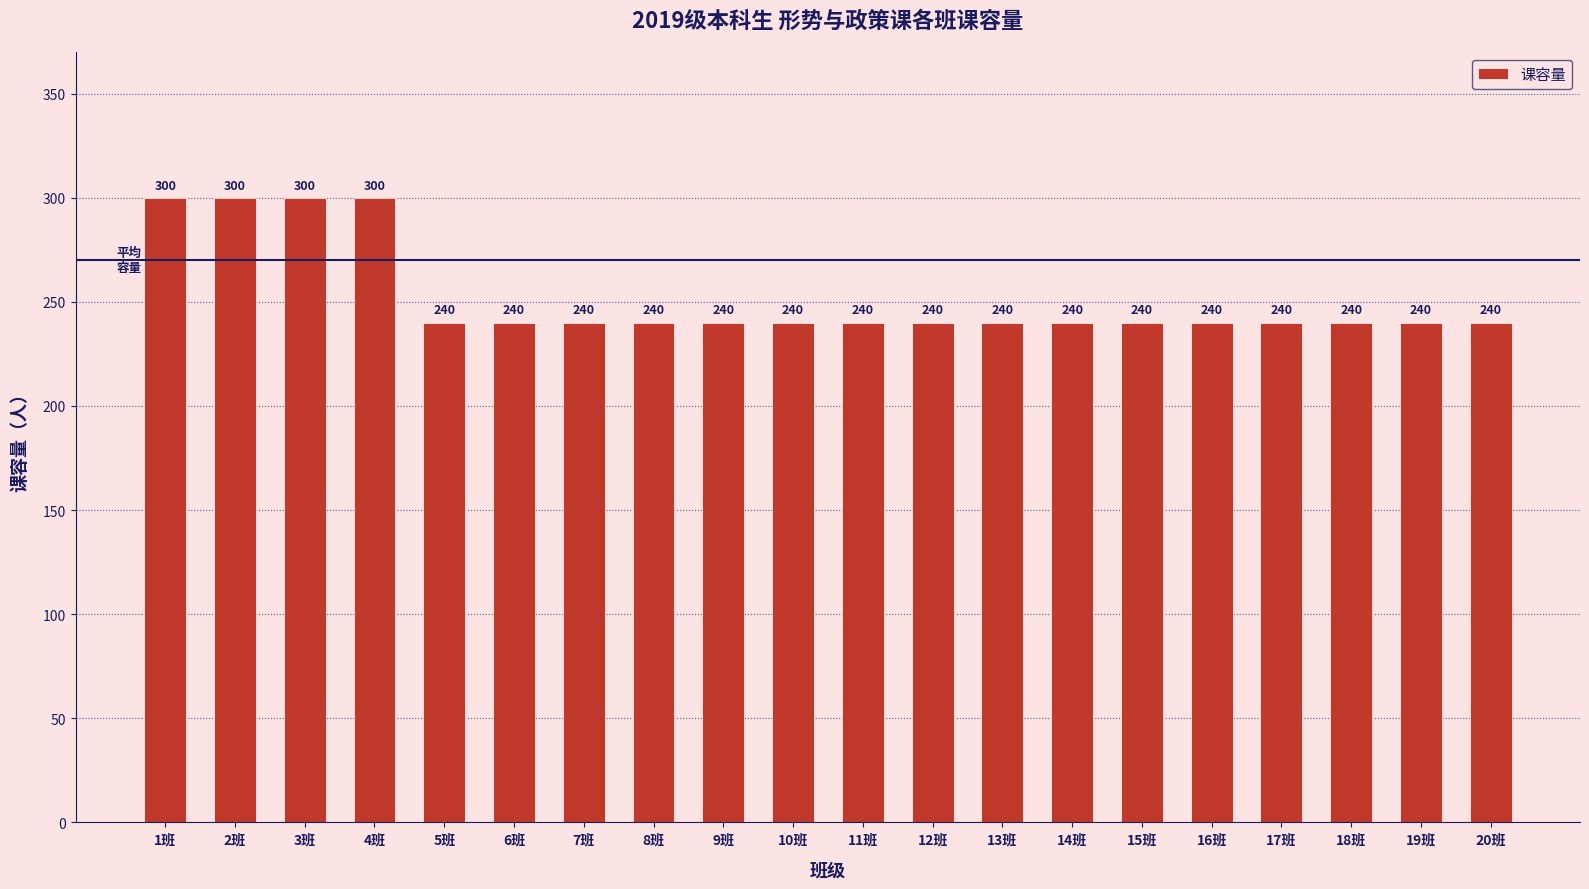

What position from the right is 1班?

20